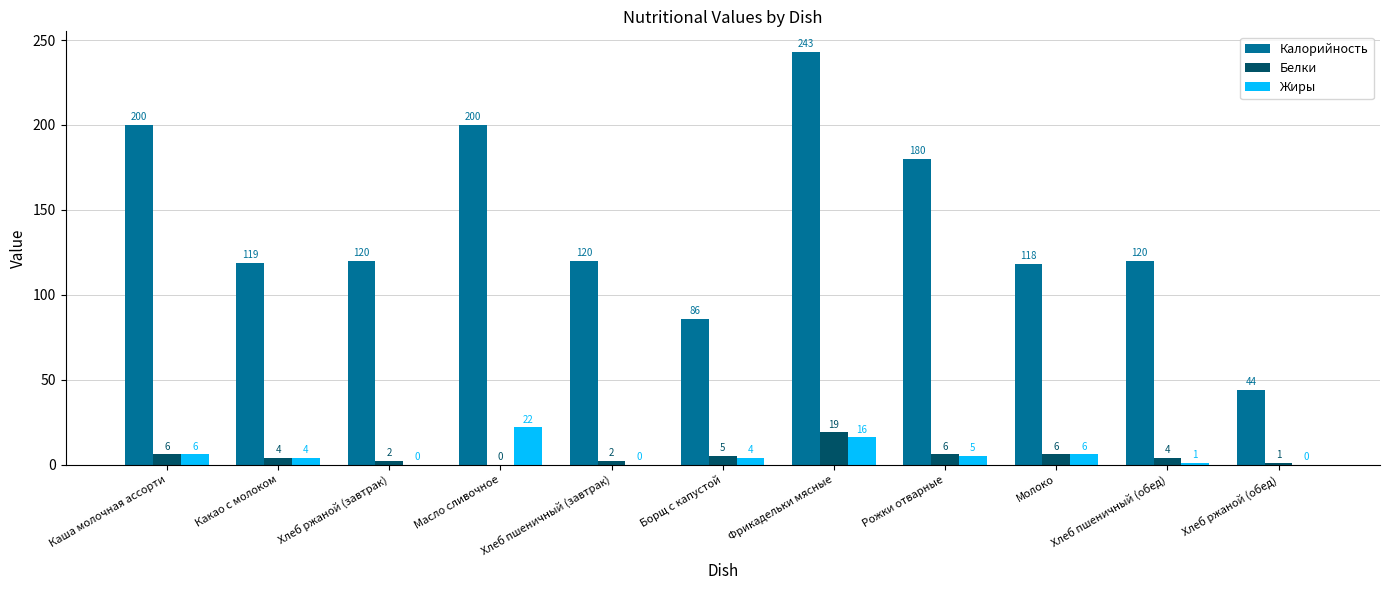

What are all the series names shown in the legend?

Калорийность, Белки, Жиры